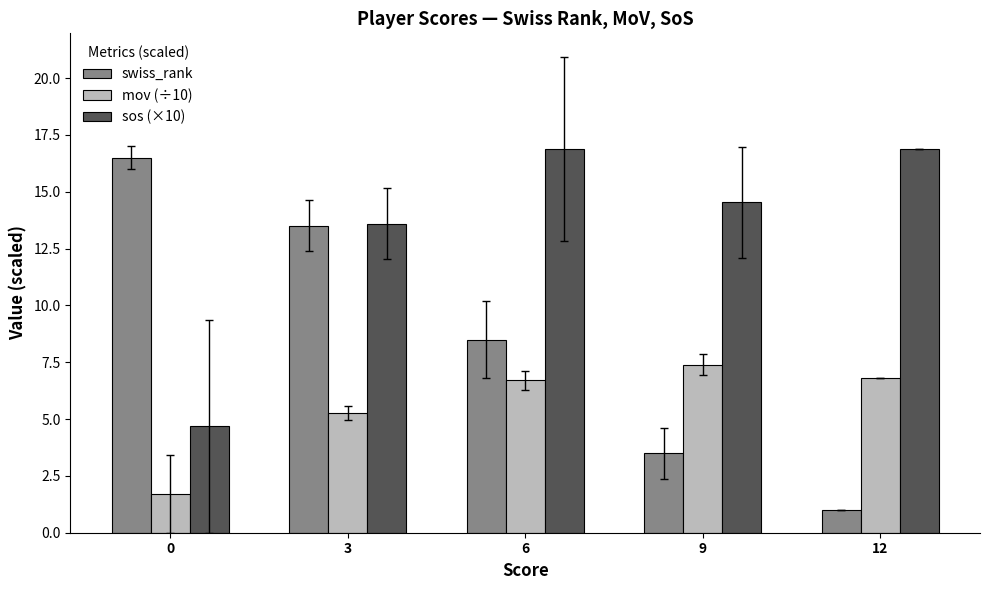

What is the maximum value shown in the chart?

16.9